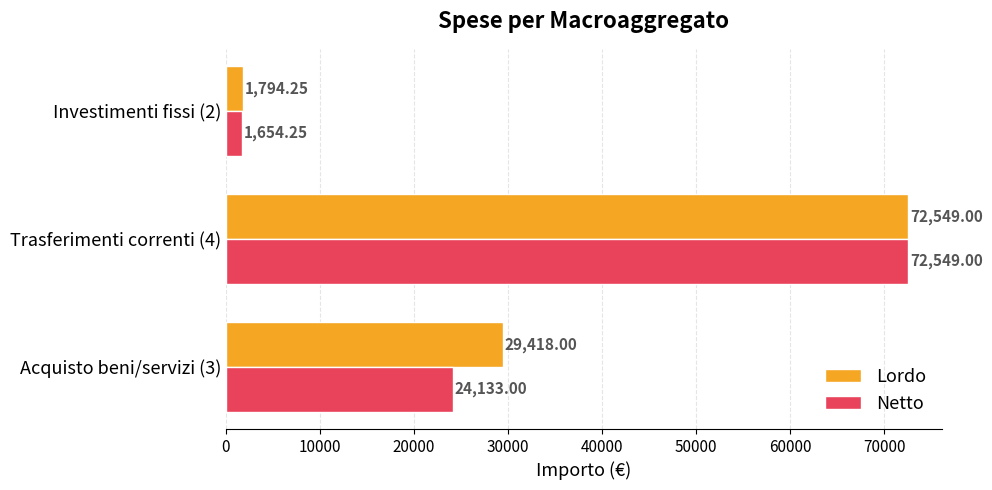

Rank the categories by Netto value from lowest to highest.

Investimenti fissi (2), Acquisto beni/servizi (3), Trasferimenti correnti (4)